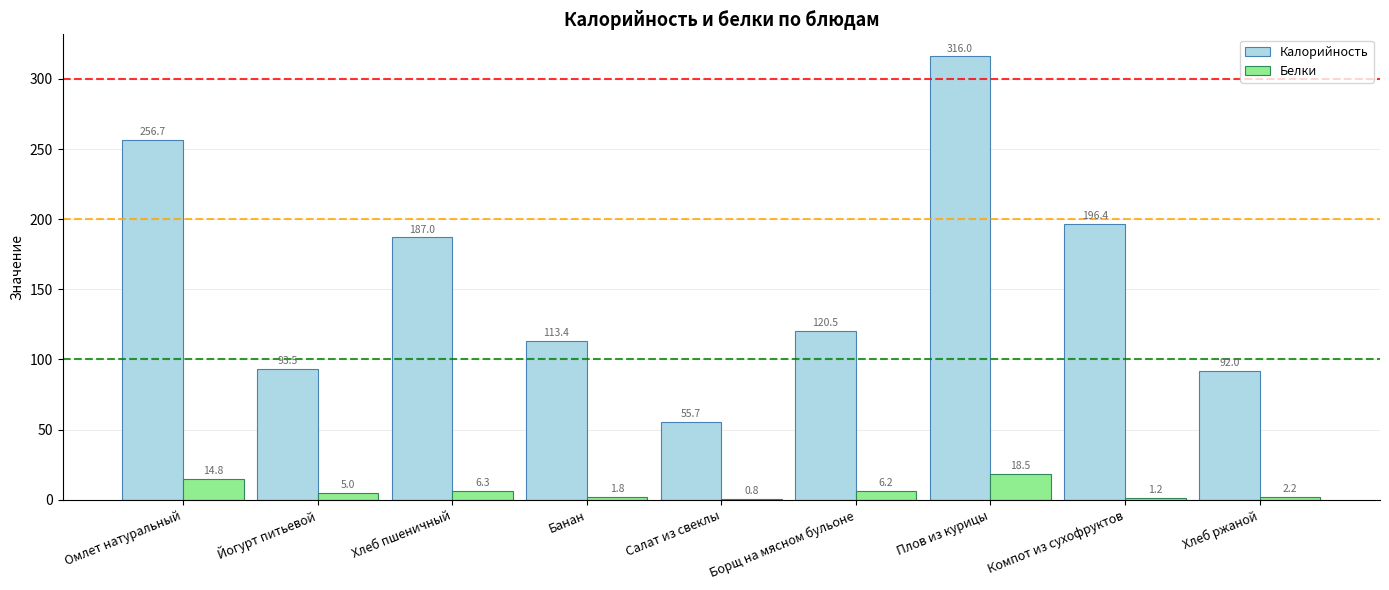

What are all the series names shown in the legend?

Калорийность, Белки